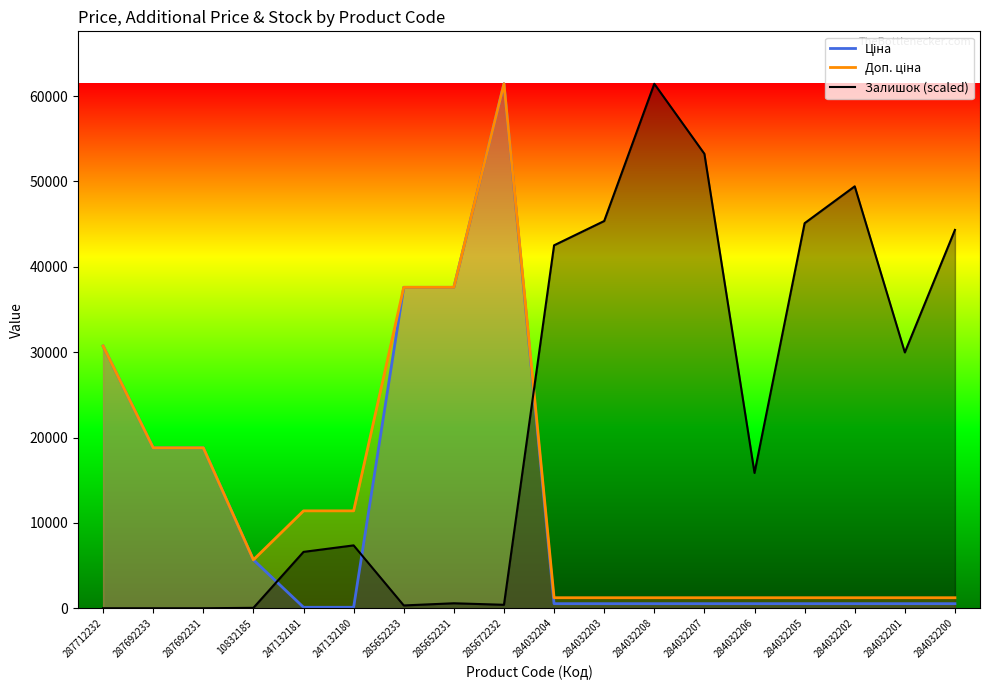

In Залишок, how many points are lower than both neighbors (excluding endpoints)?

4